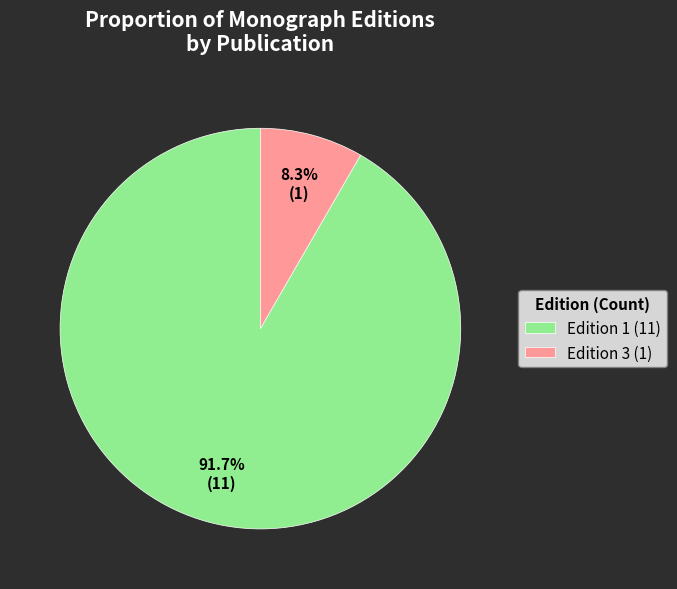

Is Edition 1 (11) the majority of the pie?

Yes